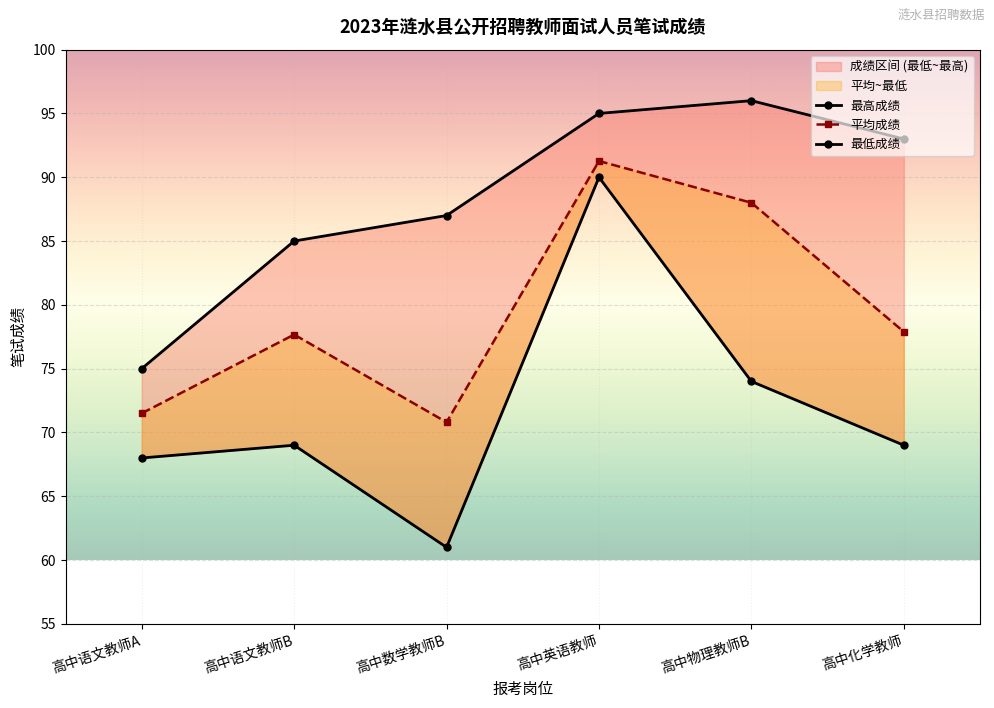

What is the value of the 平均成绩 point at the 4th from the left?

91.3